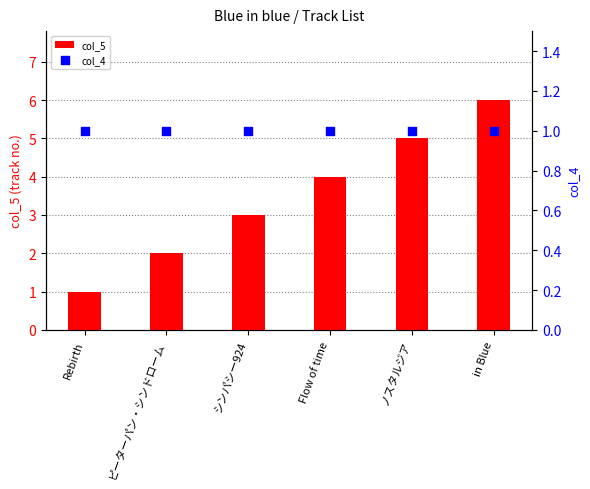

Which series has the largest total across all categories?

col_5